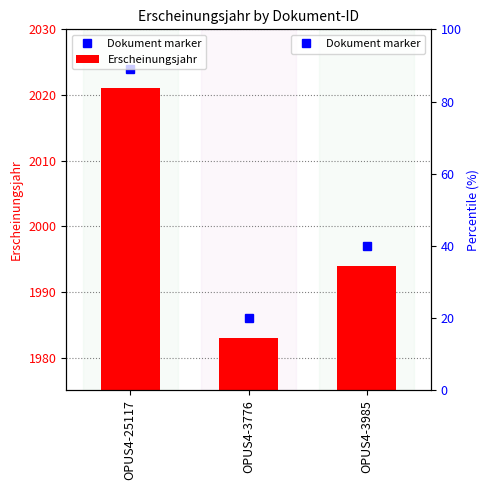

Rank the categories by value from highest to lowest.

OPUS4-25117, OPUS4-3985, OPUS4-3776